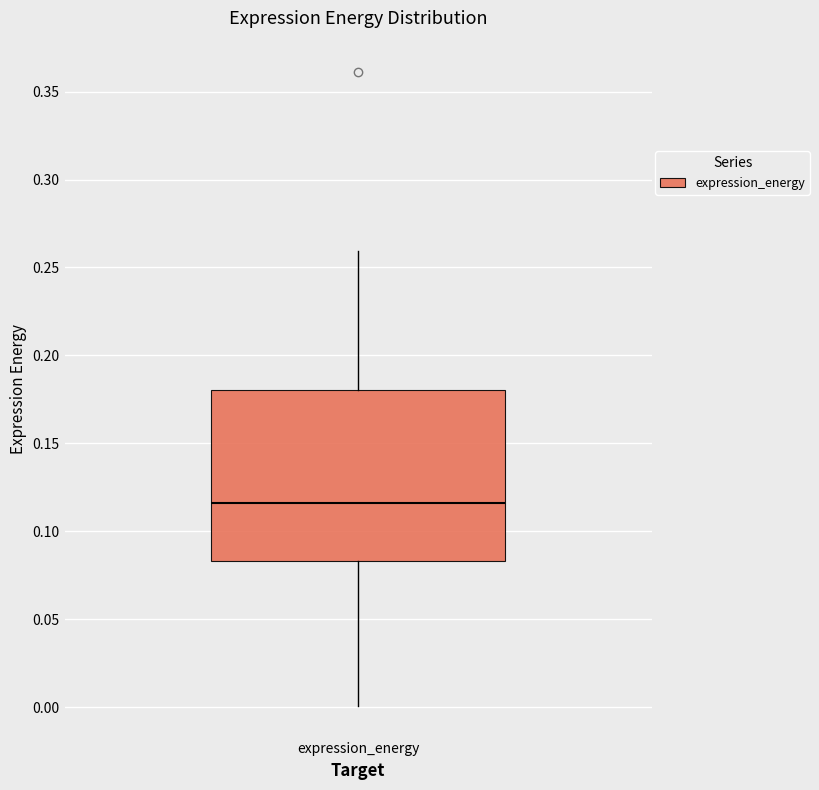

Where does the upper whisker of the box for expression_energy end on the y-axis? The values are not printed on the chart, so give them approximately, as read against the axis.

0.260